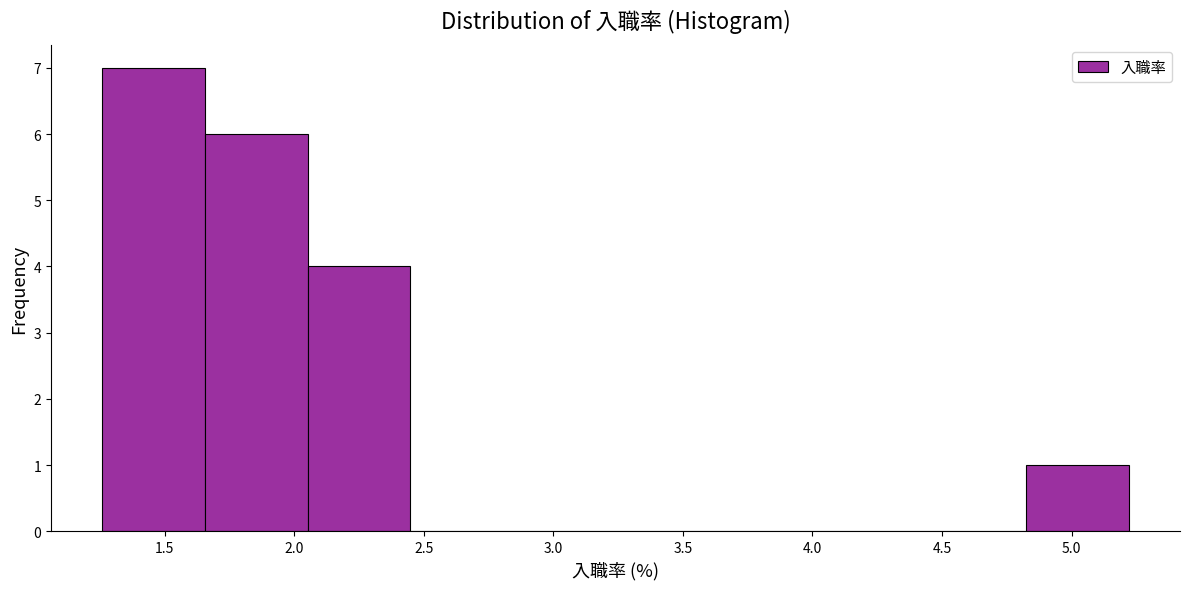

How tall is the bar that spans 2.05 to 2.45 on the x-axis? Neither the bar edges nor the heights are printed on the chart, so give them approximately, as read against the axes.

4